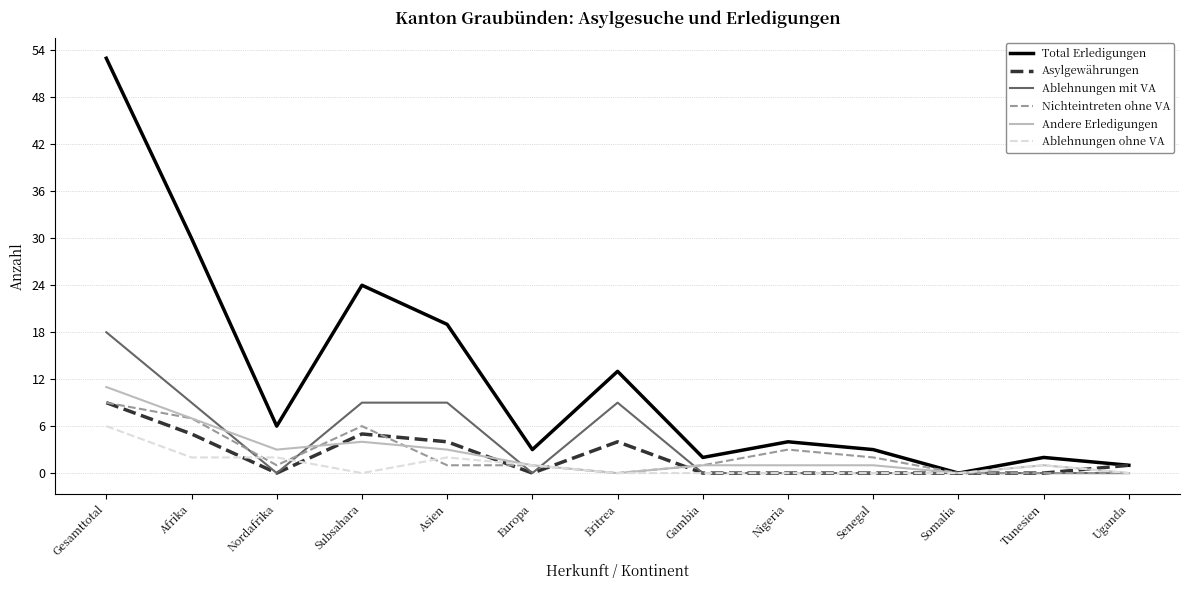

What are all the series names shown in the legend?

Total Erledigungen, Asylgewährungen, Ablehnungen mit VA, Nichteintreten ohne VA, Andere Erledigungen, Ablehnungen ohne VA